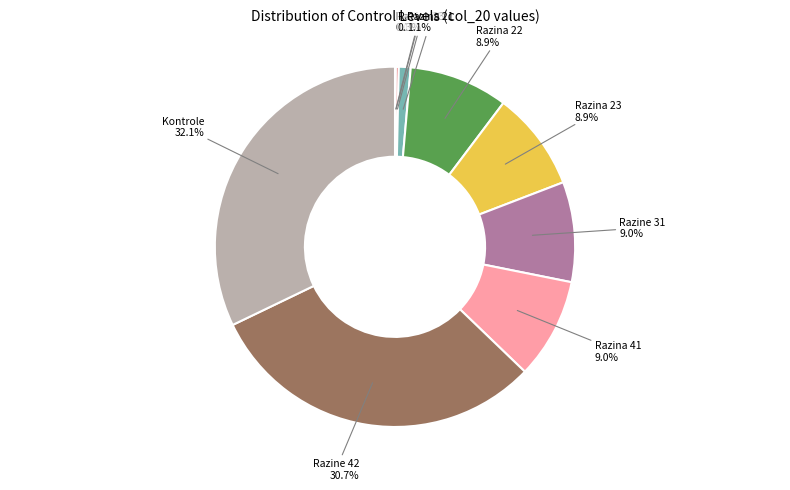

What is the total percentage of Razina 41 and Razine 31?

18.0%